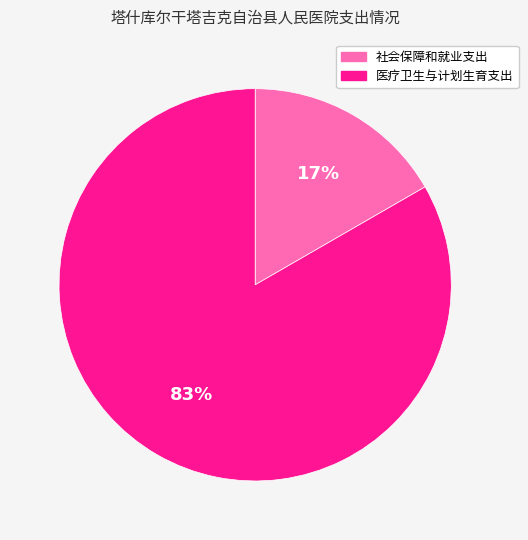

Rank the categories by value from highest to lowest.

医疗卫生与计划生育支出, 社会保障和就业支出